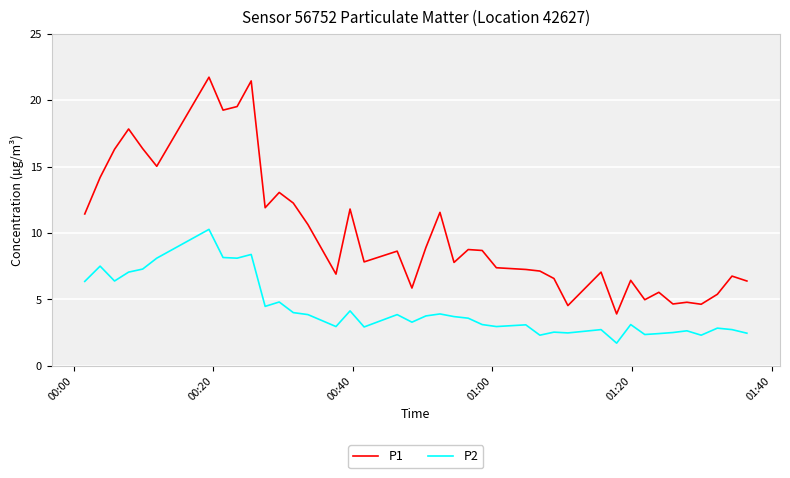

True or false: P1 and P2 intersect in this chart.

False